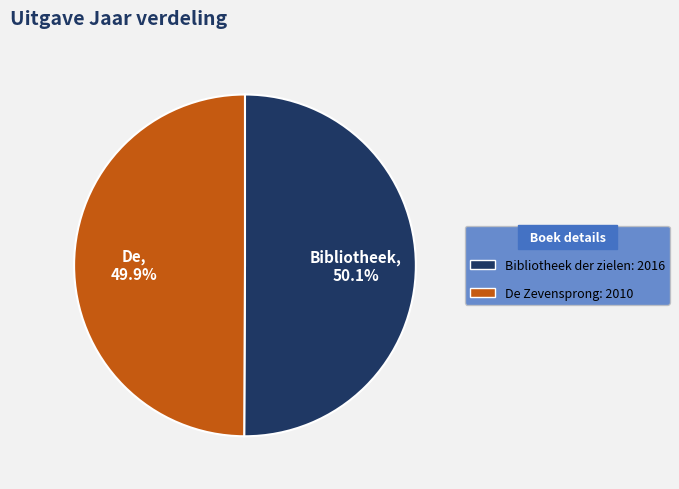

Combined, do De Zevensprong and Bibliotheek der zielen account for over 50%?

Yes